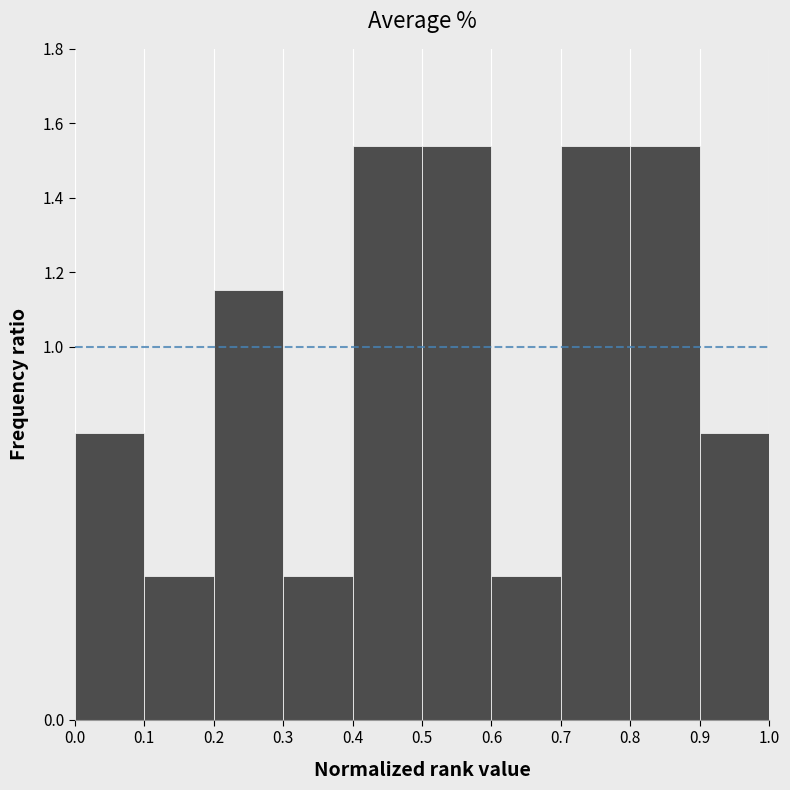

Reading left to right, list every bar in this chart as the range it spans on the x-axis followed by its height. The values are not printed on the chart, so give them approximately, as read against the axis.

0.0 to 0.1: 0.76
0.1 to 0.2: 0.38
0.2 to 0.3: 1.16
0.3 to 0.4: 0.38
0.4 to 0.5: 1.54
0.5 to 0.6: 1.54
0.6 to 0.7: 0.38
0.7 to 0.8: 1.54
0.8 to 0.9: 1.54
0.9 to 1.0: 0.76